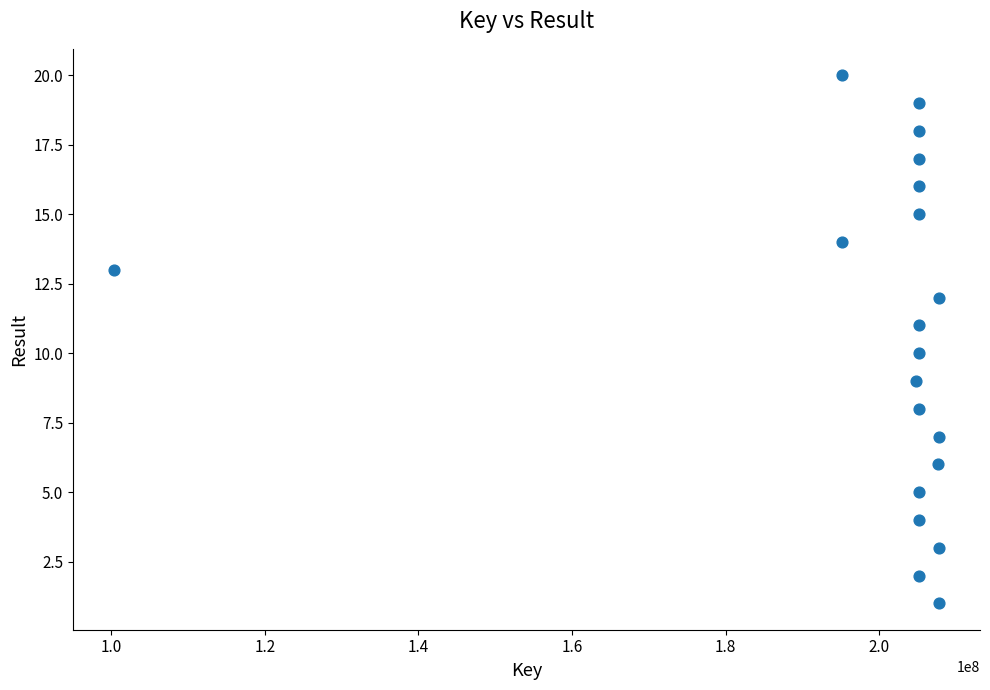

What is the range of Y values (max minus min)?

19